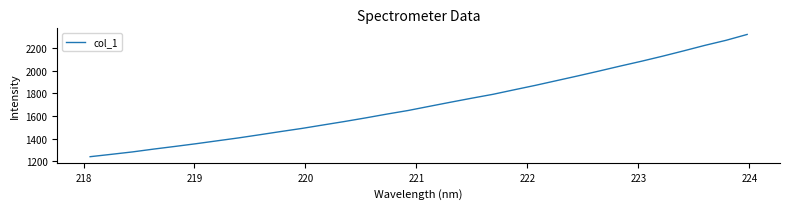

Count the number of data series in this chart.

1